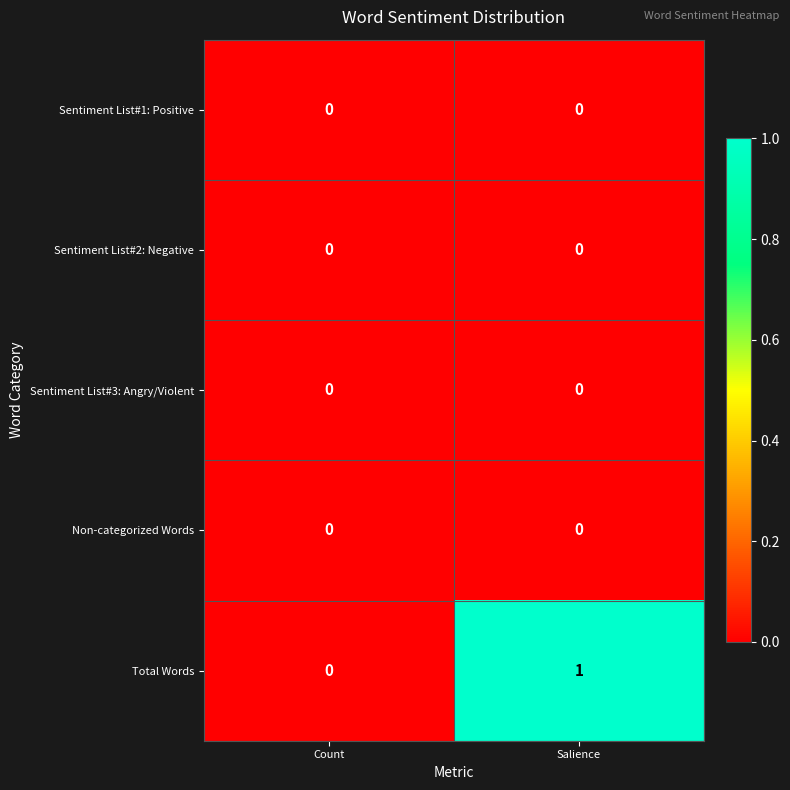

Which series has the largest range (max minus min)?

Total Words